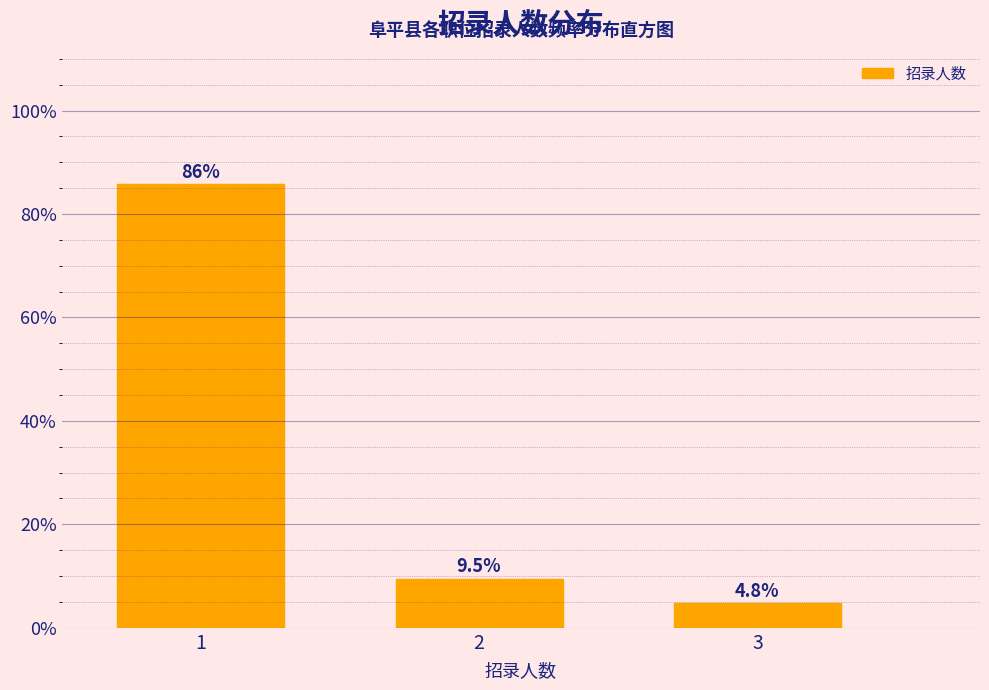

Reading right to left, what are all the values shown in this chart?

4.8	9.5	85.7